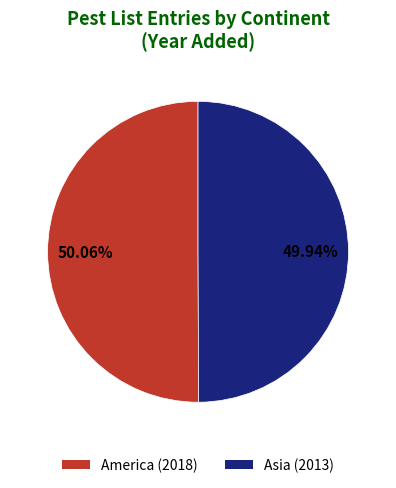

Is it true that Asia is 61% of the pie?

False